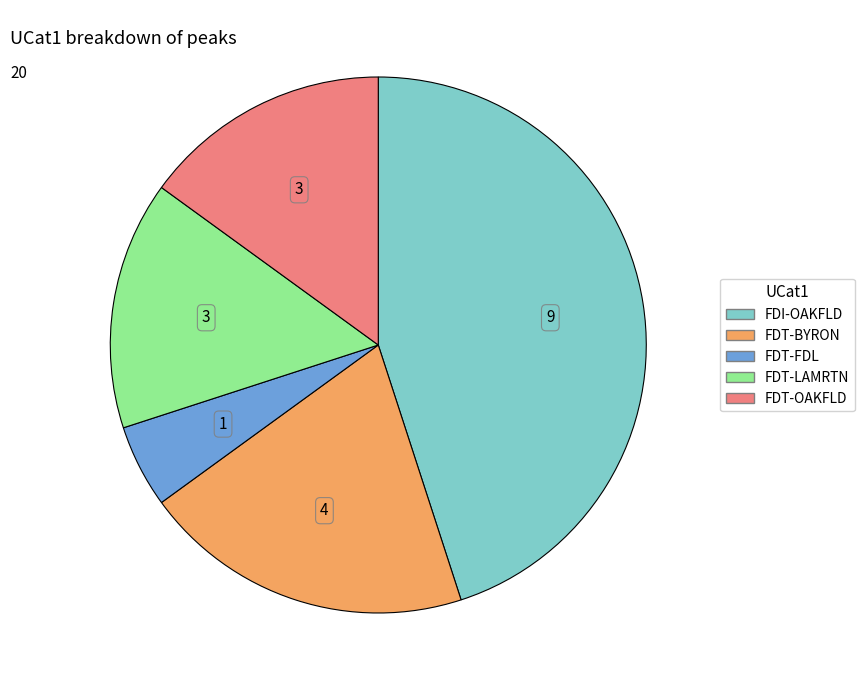

Between FDT-FDL and FDT-LAMRTN, which is larger?

FDT-LAMRTN